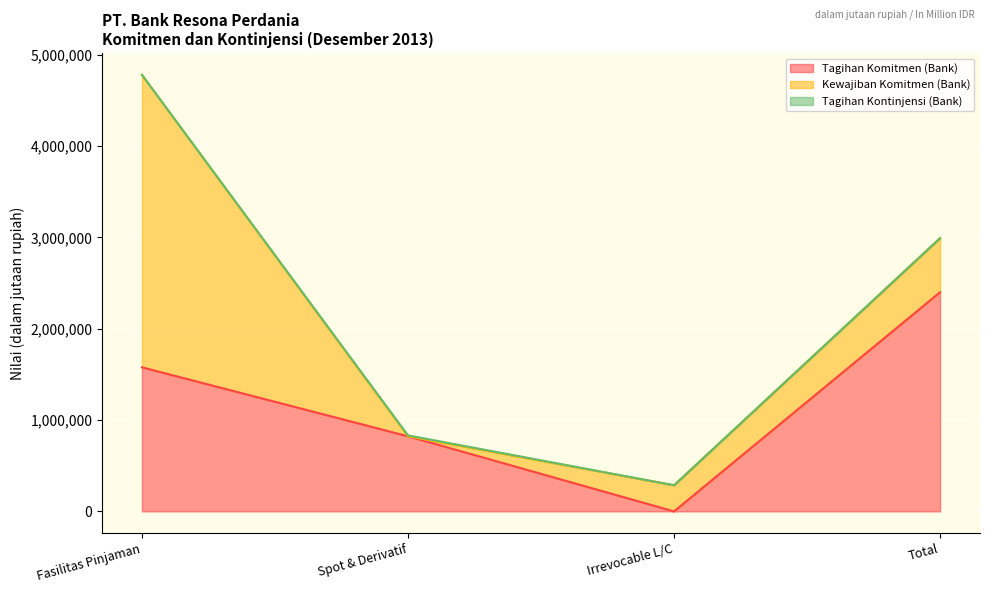

At which category does Tagihan Komitmen (Bank) reach its first local valley?

Irrevocable L/C